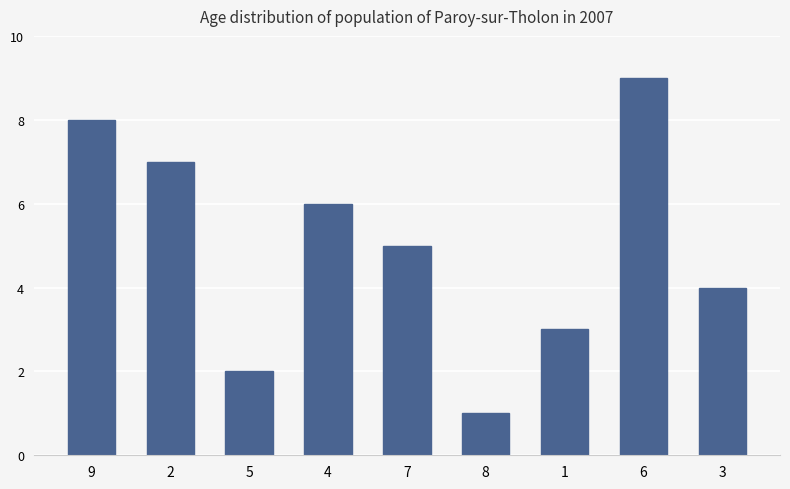

What is the difference between the second highest and second lowest values?

6